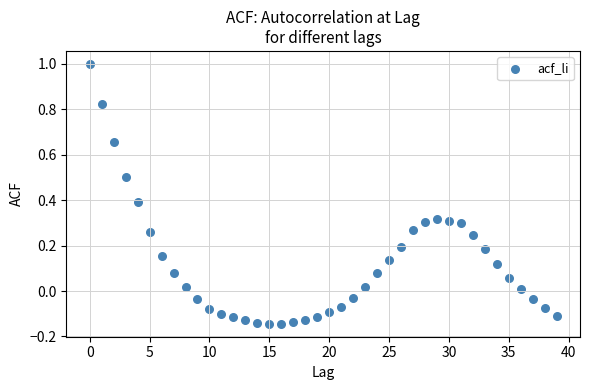

How many data points are displayed?

40